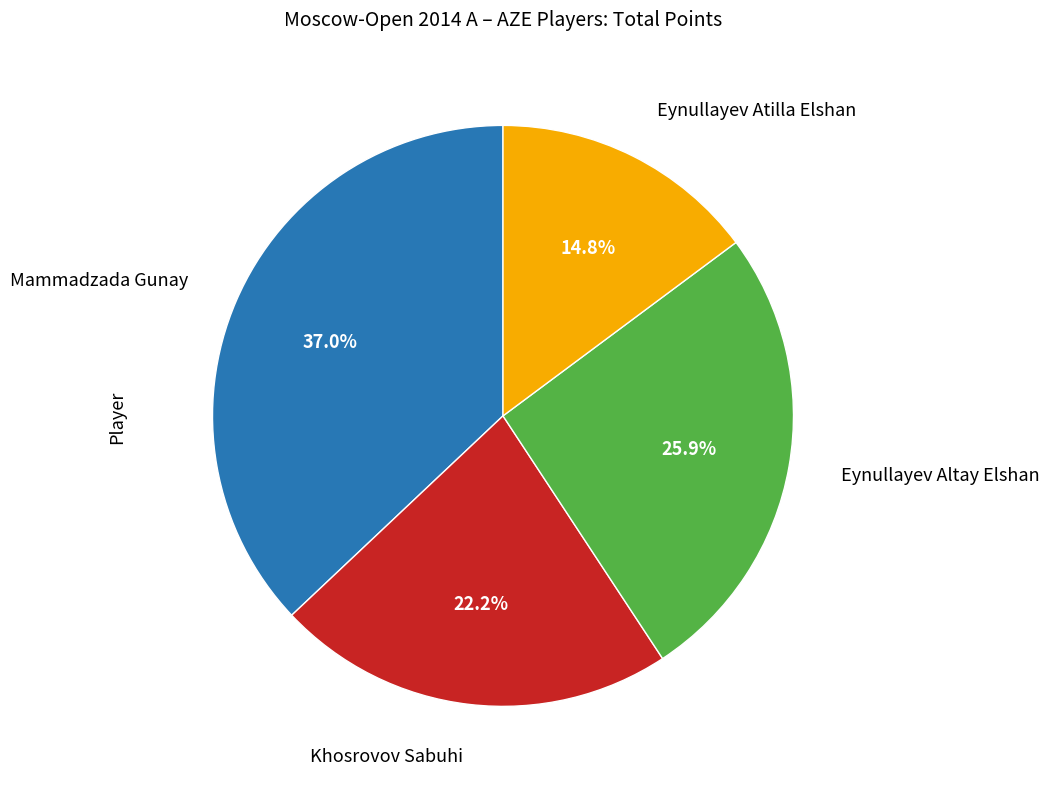

What is the ratio of the value at Khosrovov Sabuhi to the value at Eynullayev Altay Elshan?

0.9